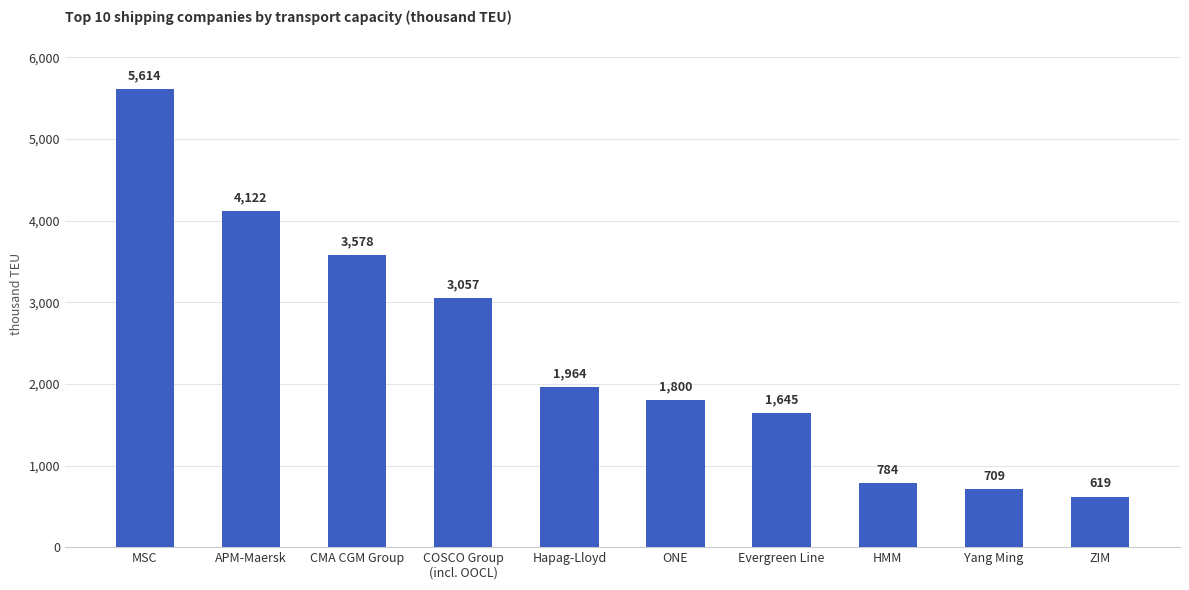

Rank the categories by value from lowest to highest.

ZIM, Yang Ming, HMM, Evergreen Line, ONE, Hapag-Lloyd, COSCO Group
(incl. OOCL), CMA CGM Group, APM-Maersk, MSC